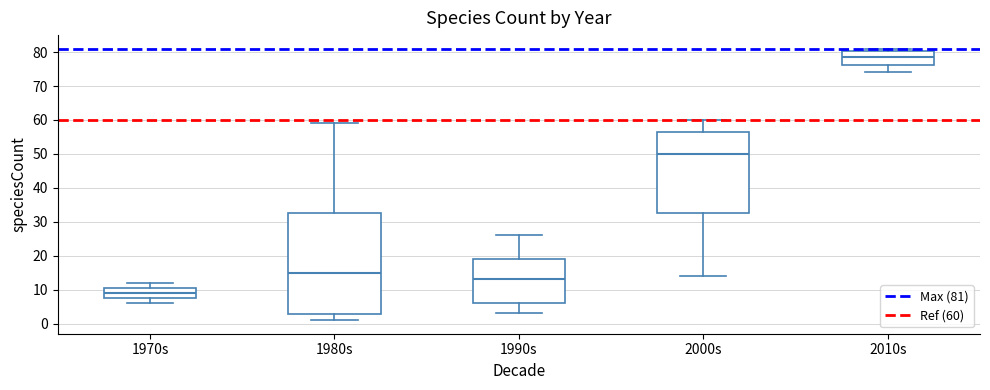

Reading left to right, read every box against the y-axis: the position of its median line, the range the box covers, and the ends of its whiskers. The values are not printed on the chart, so give them approximately, as read against the axis.

1970s: median 9, box 8 to 11, whiskers 6 to 12
1980s: median 15, box 3 to 33, whiskers 1 to 59
1990s: median 13, box 6 to 19, whiskers 3 to 26
2000s: median 50, box 33 to 57, whiskers 14 to 60
2010s: median 79, box 76 to 80, whiskers 74 to 81